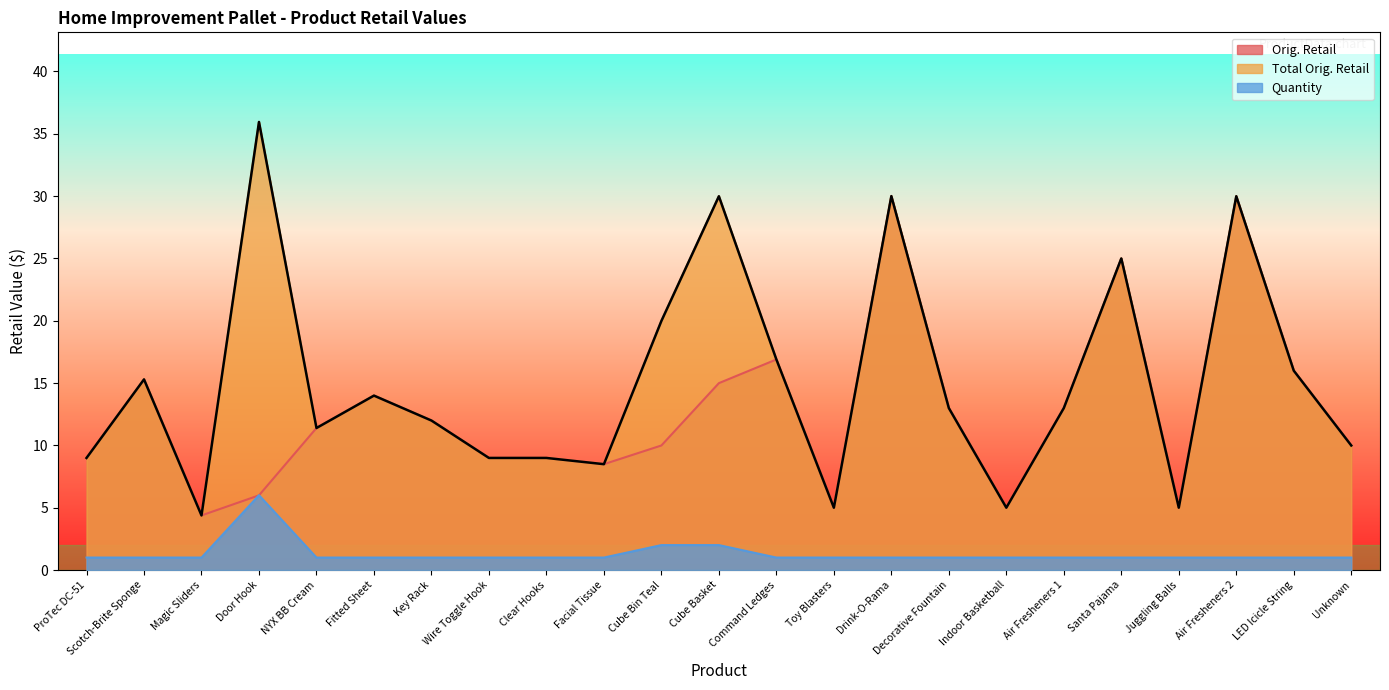

True or false: Quantity and Total Orig. Retail intersect in this chart.

False